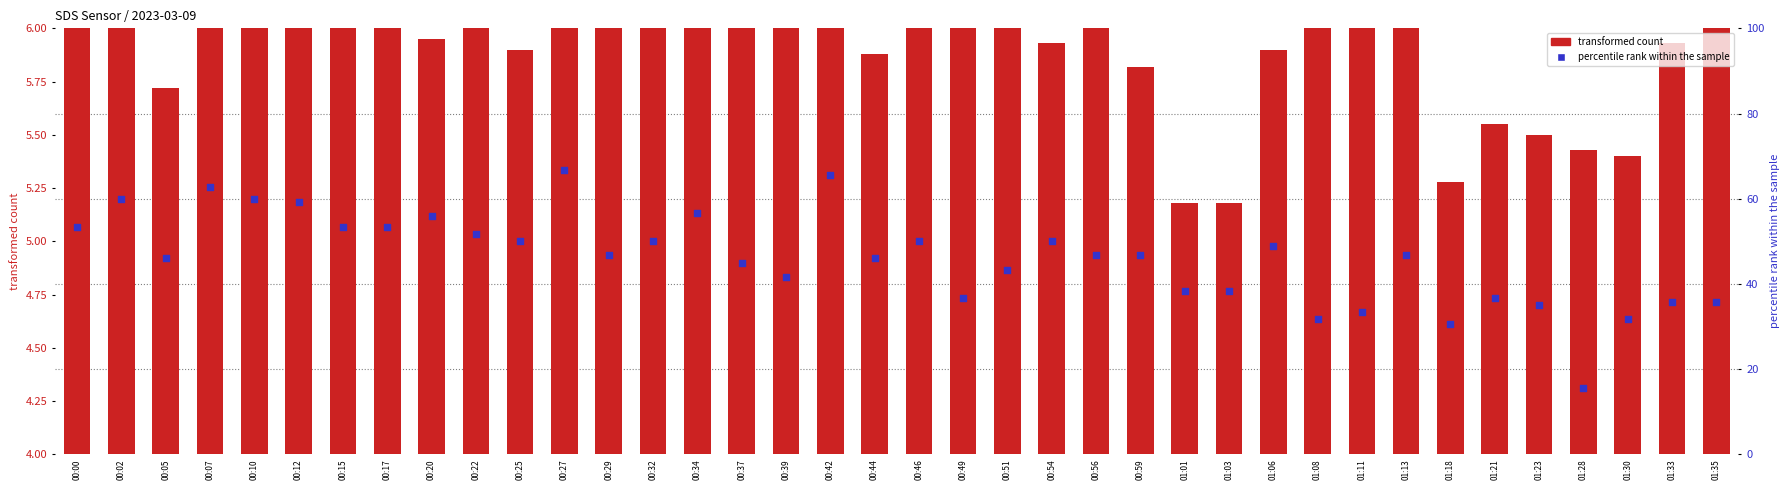

Which series reaches the maximum Y coordinate?

percentile rank within the sample